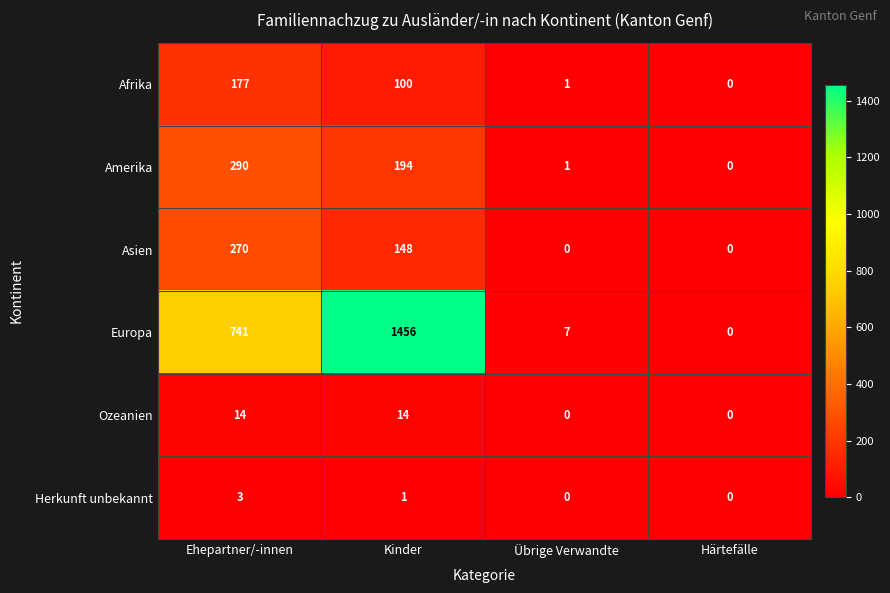

What is the maximum value shown in the chart?

1456